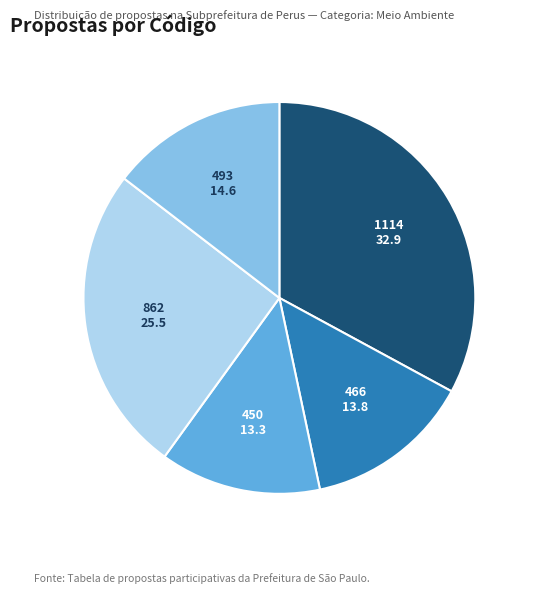

Is there a majority slice in this chart?

No